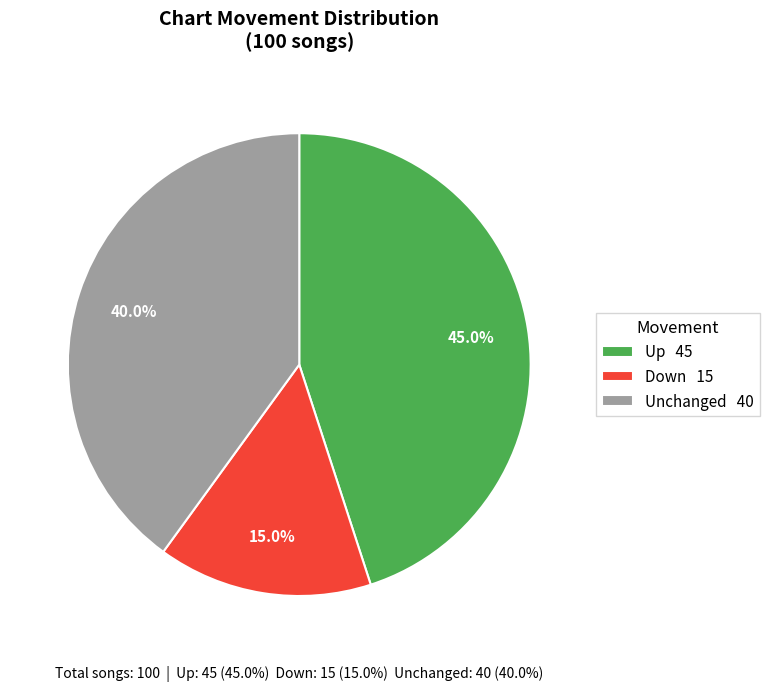

To the nearest percent, what is the average slice percentage?

33%